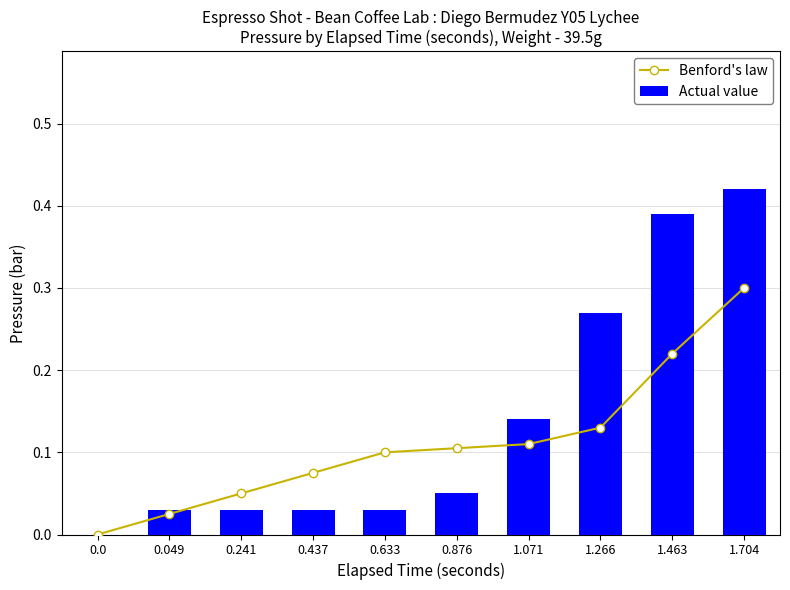

Reading left to right, transcribe all the data shown in this chart.

Benford's law: 0.0=0.0	0.049=0.0	0.241=0.1	0.437=0.1	0.633=0.1	0.876=0.1	1.071=0.1	1.266=0.1	1.463=0.2	1.704=0.3
Actual value: 0.0=0.0	0.049=0.0	0.241=0.0	0.437=0.0	0.633=0.0	0.876=0.1	1.071=0.1	1.266=0.3	1.463=0.4	1.704=0.4